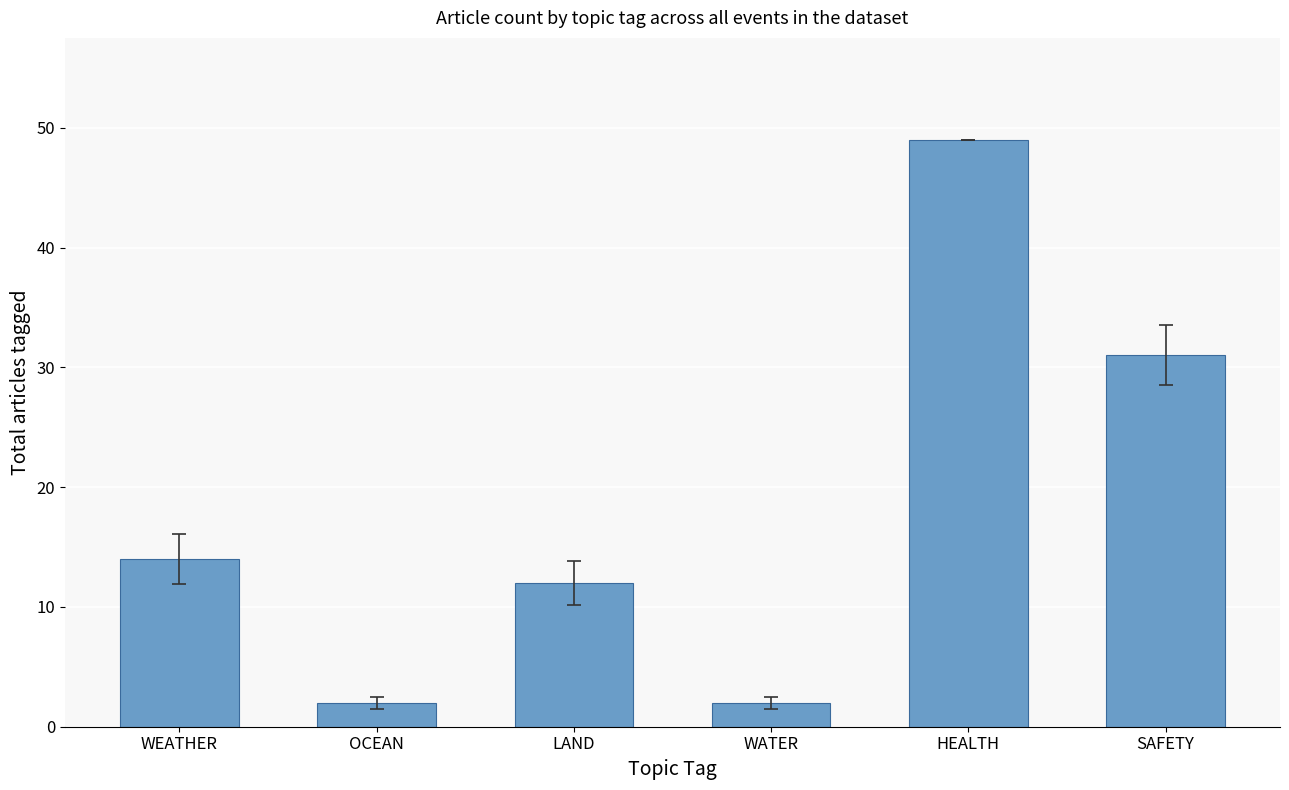

What is the value of the 2nd bar from the left?

2